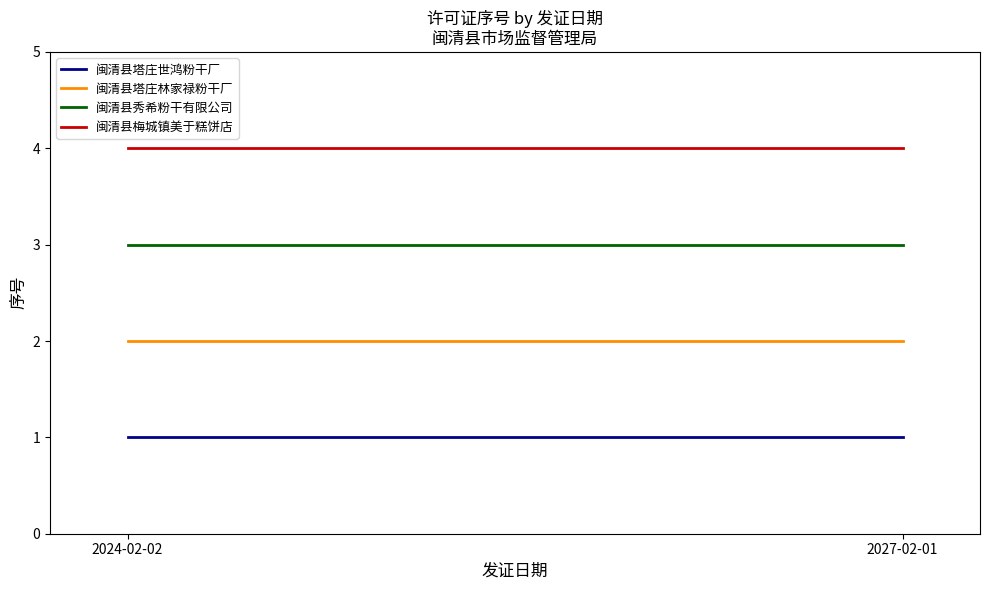

Is the value of 闽清县梅城镇美于糕饼店 at 2024-02-02 greater than the value of 闽清县秀希粉干有限公司 at 2027-02-01?

Yes